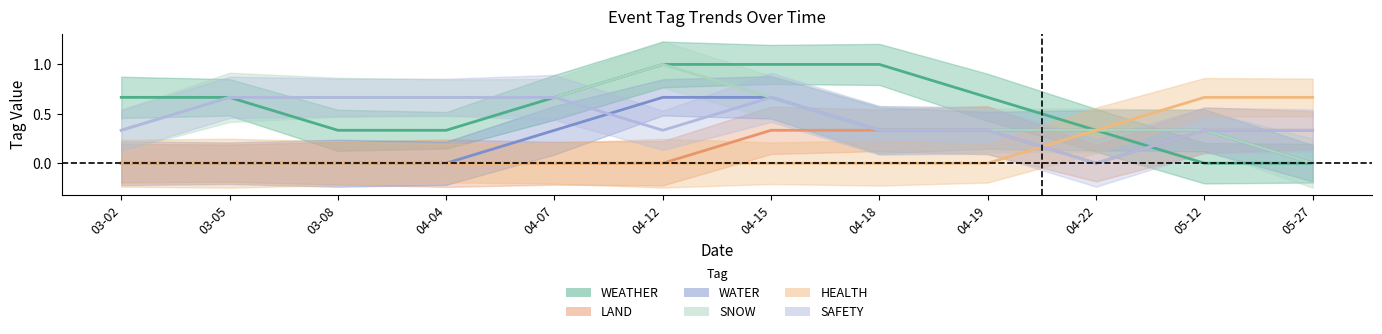

Which series has the largest total across all categories?

WEATHER